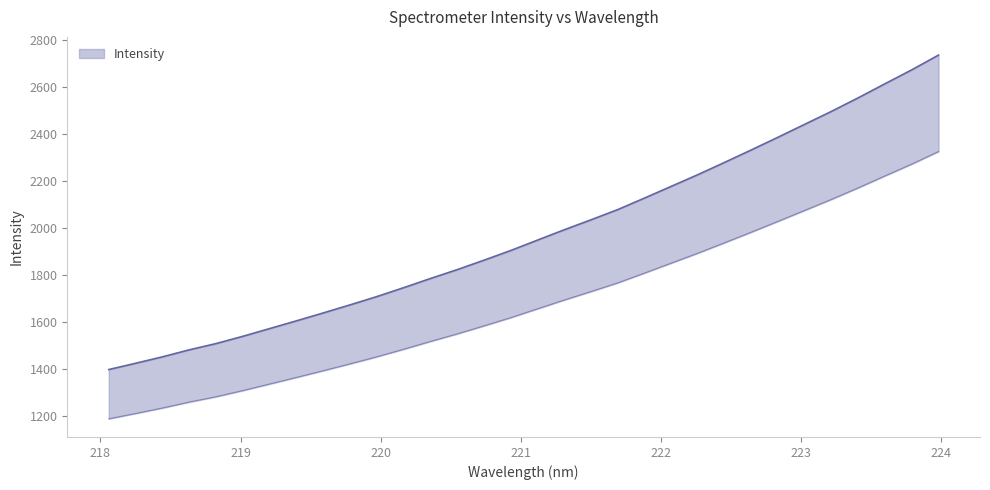

True or false: the data has more than 2 interior local peaks.

False